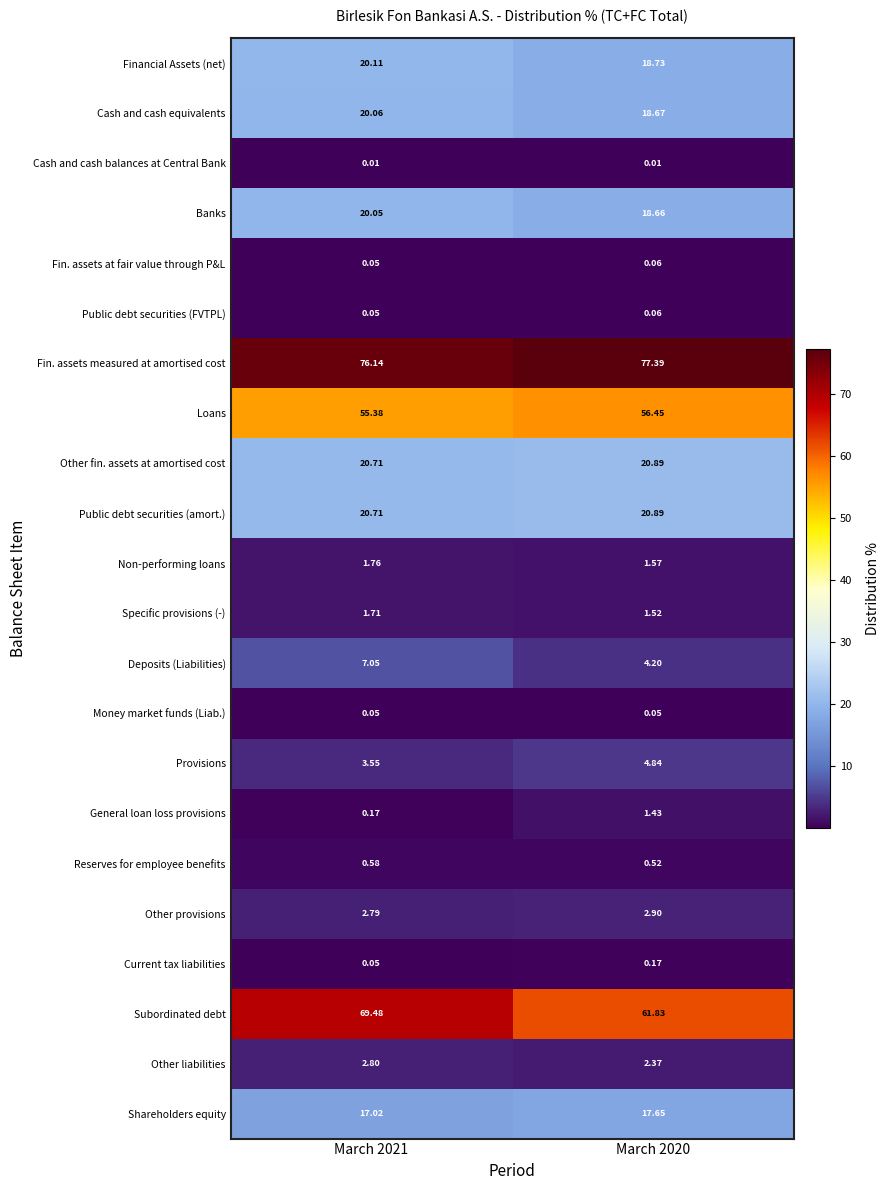

How many data points does each series have?

2